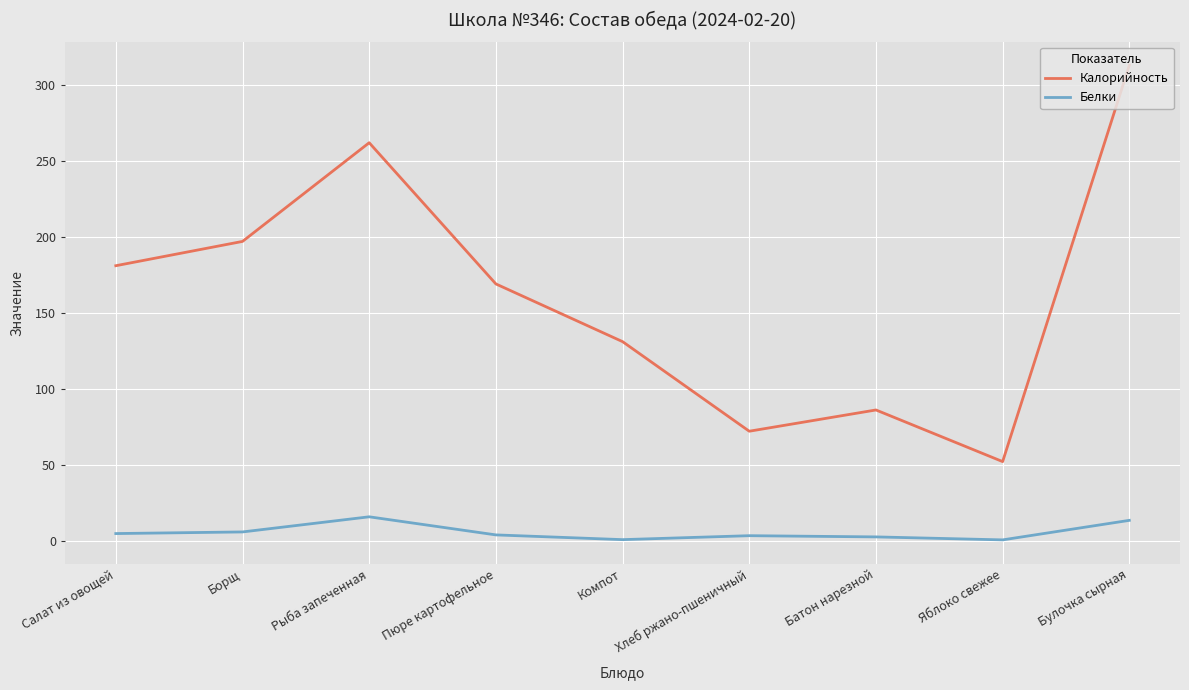

True or false: Калорийность and Белки cross at least once.

False